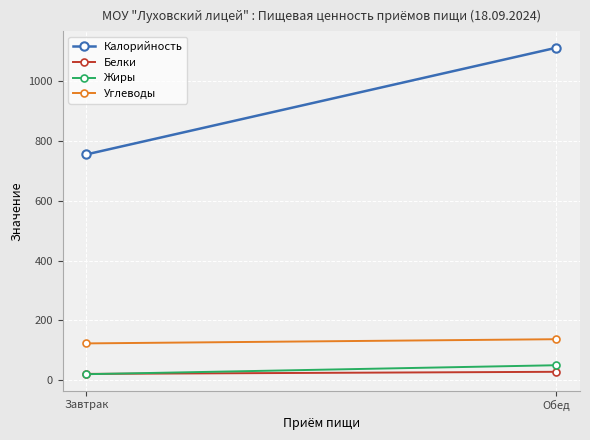

Is the value of Углеводы at Обед greater than the value of Калорийность at Завтрак?

No